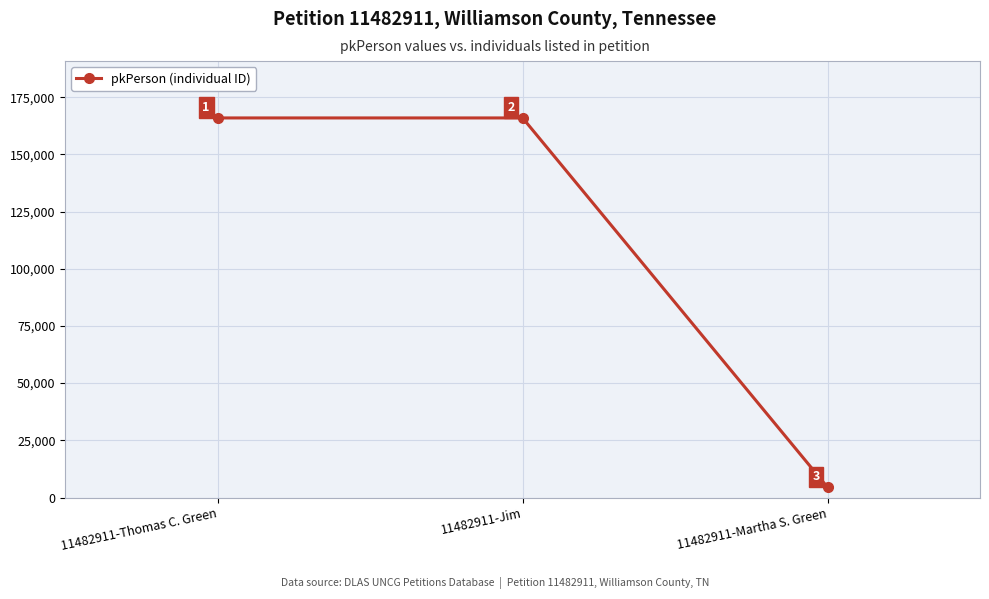

How many categories are shown in the chart?

3